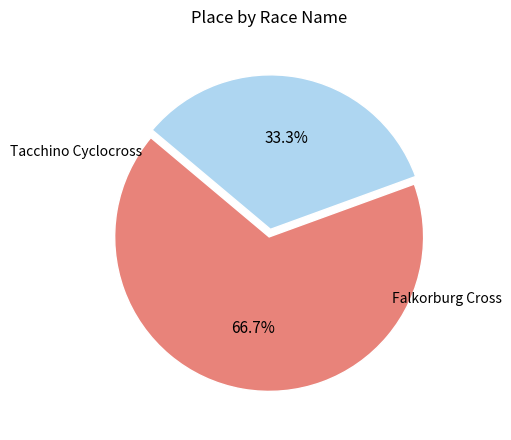

Does any single category account for the majority?

Yes